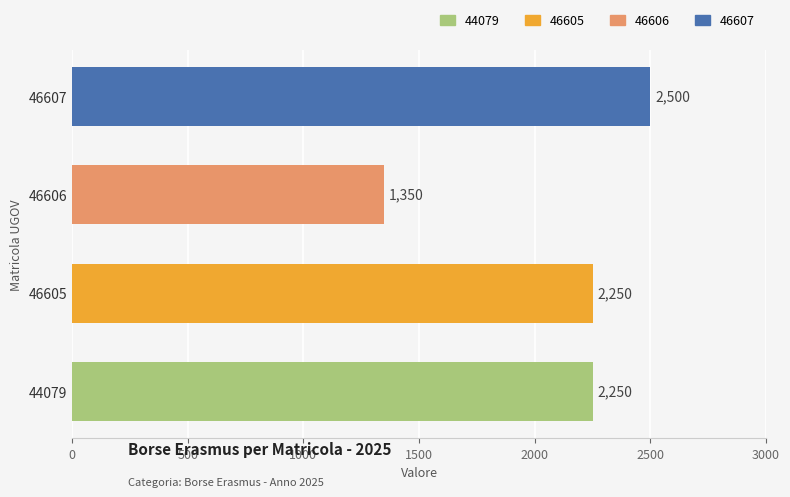

Reading left to right, transcribe all the data shown in this chart.

MATRICOLA UGOV: 44079=44079	46605=46605	46606=46606	46607=46607
LORDO: 44079=2250	46605=2250	46606=1350	46607=2500